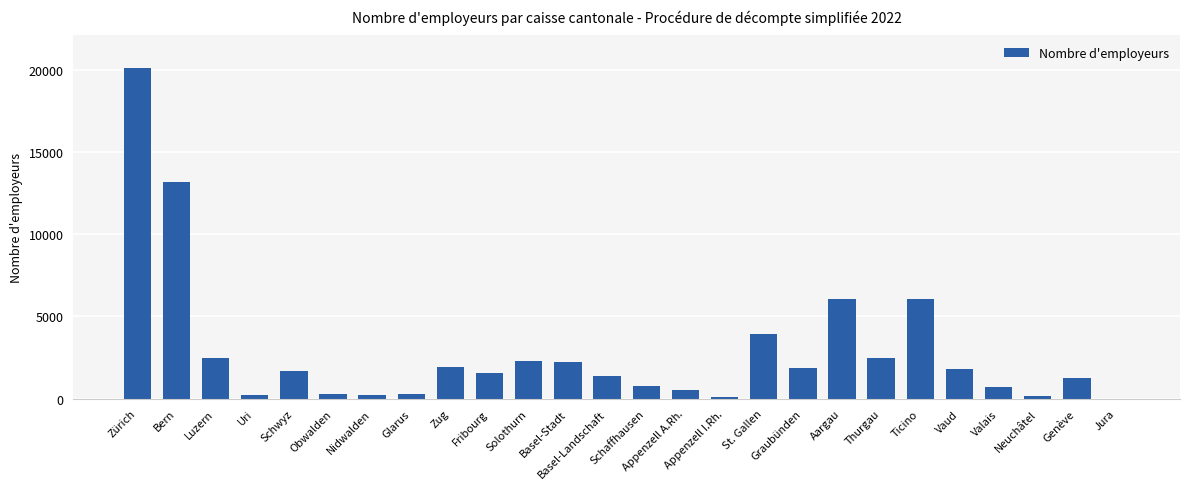

What is the maximum value shown in the chart?

20078